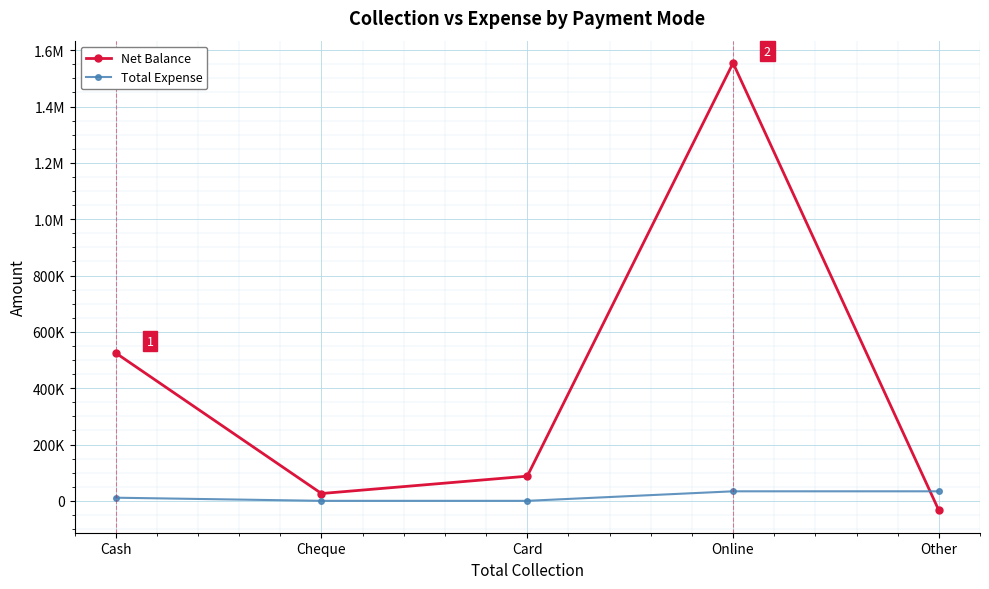

Which series has the widest spread of values?

Net Balance